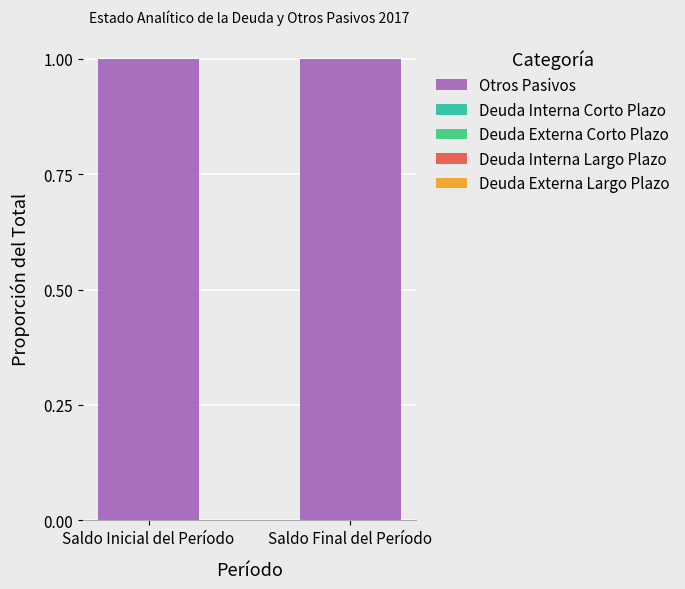

Rank the categories by Otros Pasivos value from highest to lowest.

Saldo Inicial del Período, Saldo Final del Período